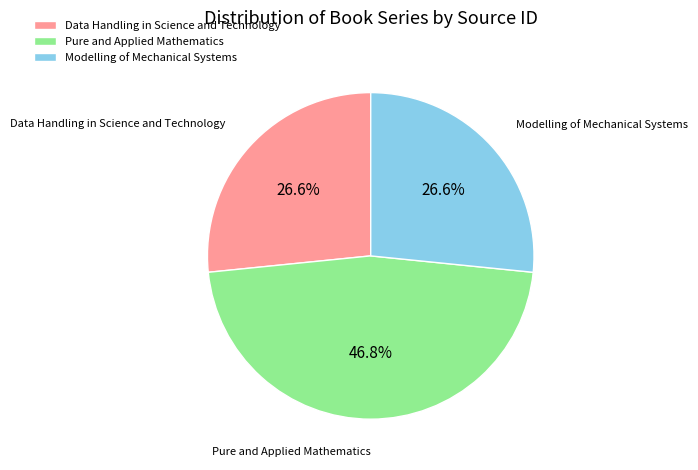

To the nearest percent, what is the combined percentage of Modelling of Mechanical Systems and Data Handling in Science and Technology?

53%